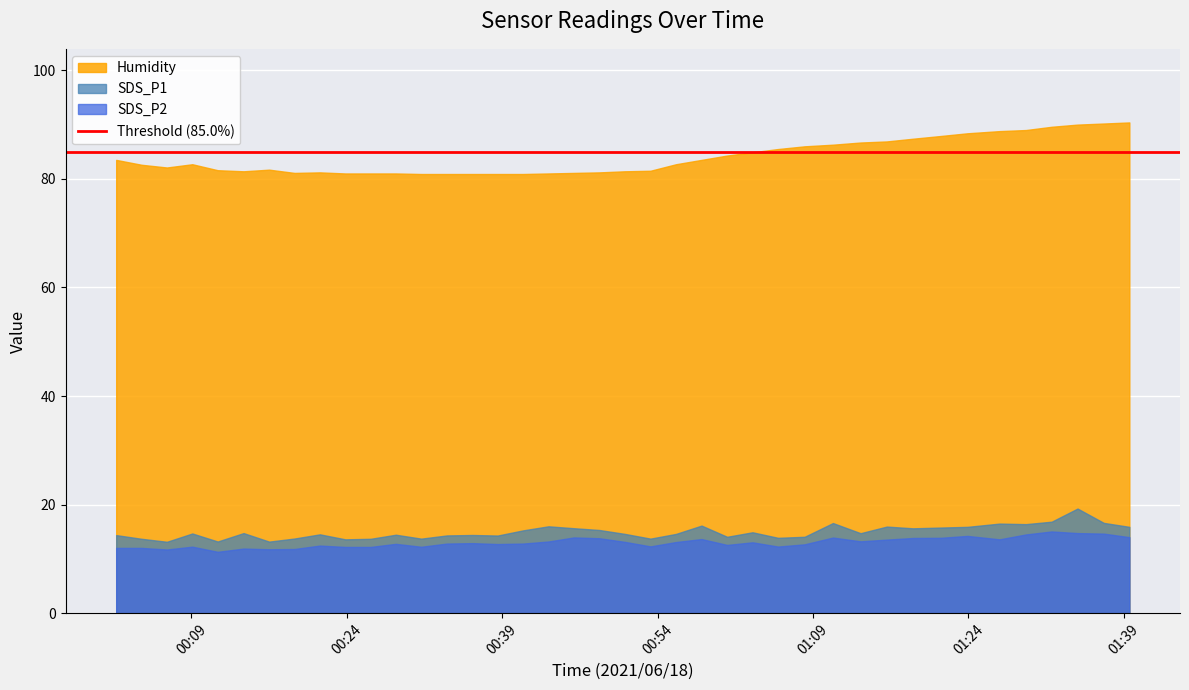

What is the label of the 3rd point from the right?

2021/06/18 01:34:33